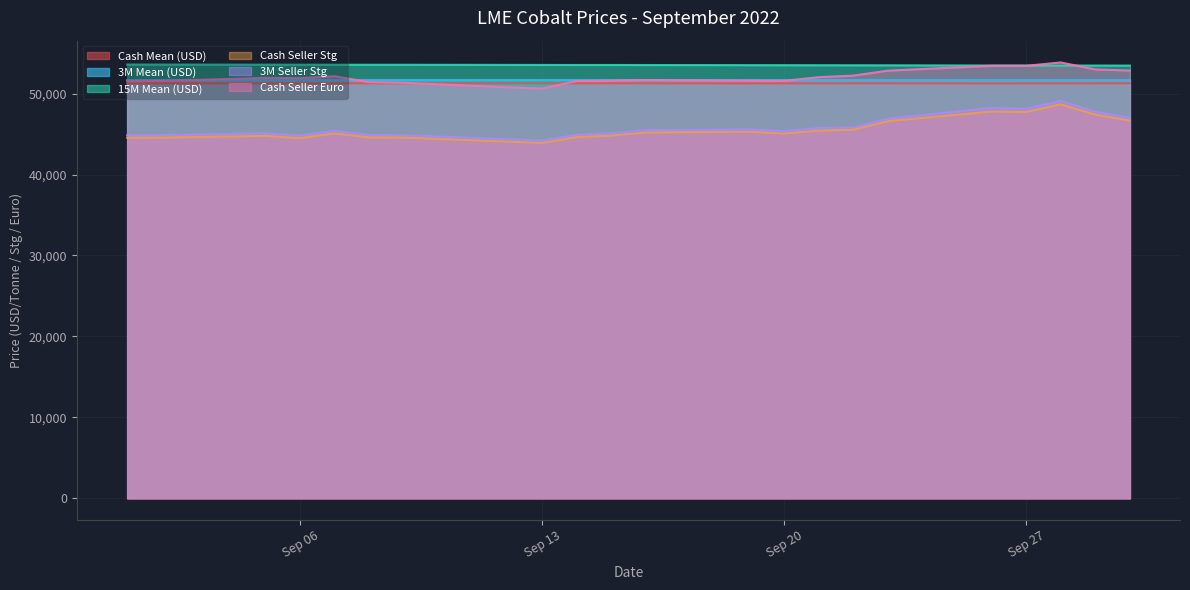

In Cash Seller Stg, how many points are lower than both neighbors (excluding endpoints)?

4